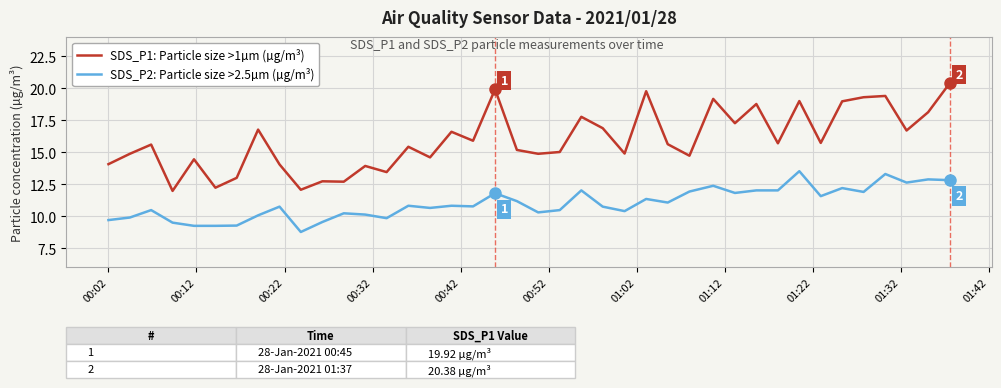

True or false: SDS_P2: Particle size >2.5µm (µg/m³) and SDS_P1: Particle size >1µm (µg/m³) cross at least once.

False